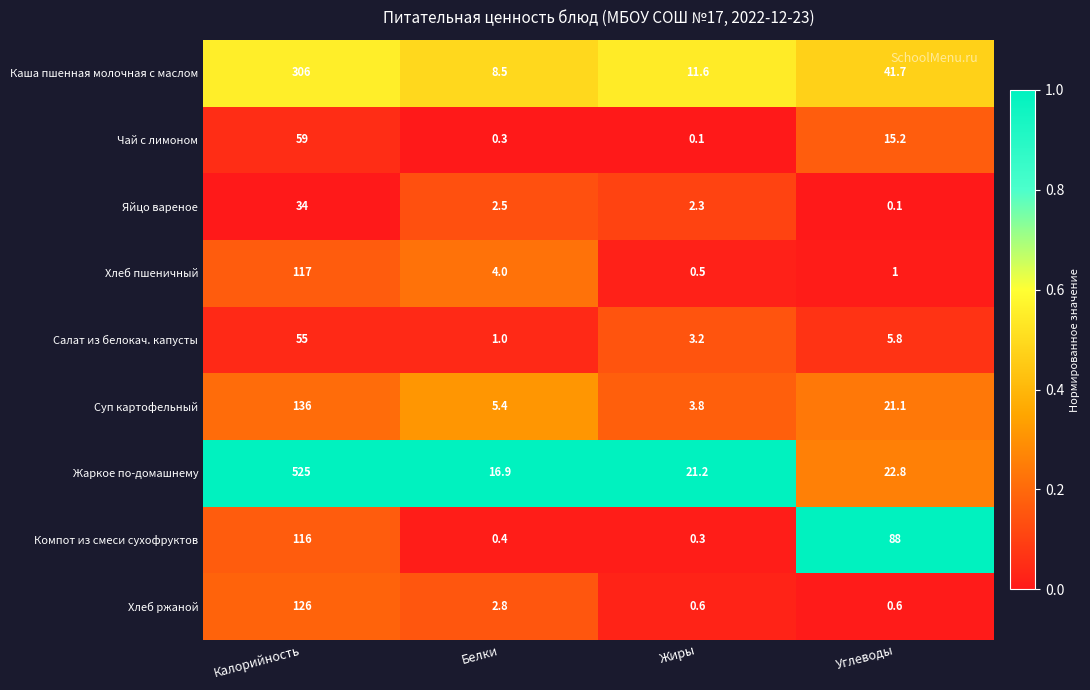

How many data points in Яйцо вареное are above 2?

3